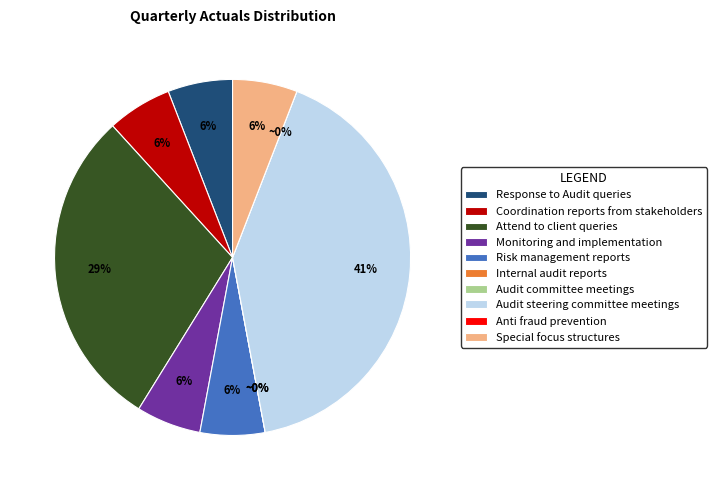

What percentage do Coordination reports from stakeholders and Audit steering committee meetings together represent?

47.1%